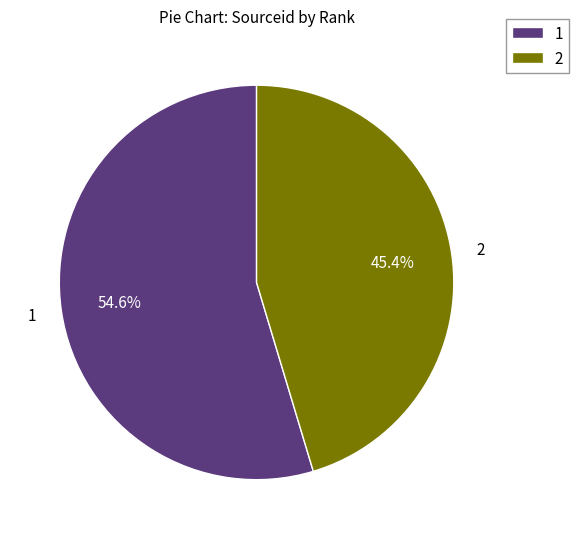

How many slices are in this pie chart?

2